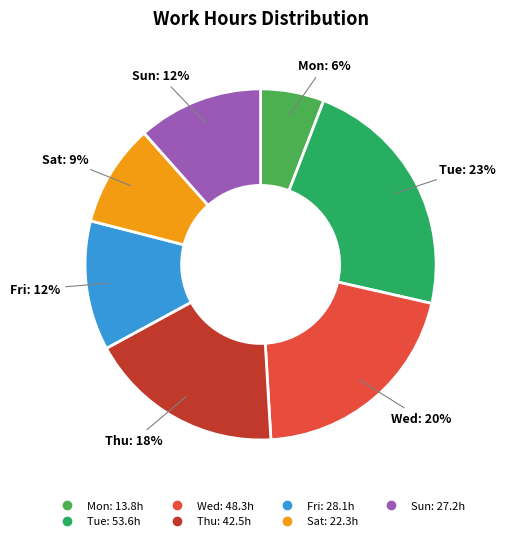

Is there a majority slice in this chart?

No